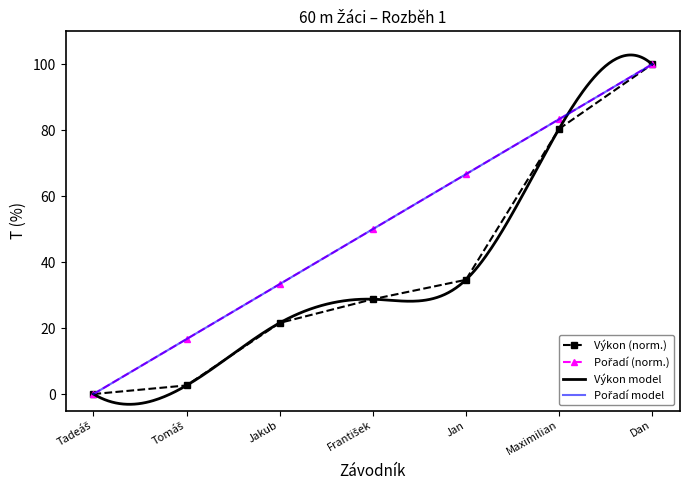

Does the chart have visible grid lines?

No